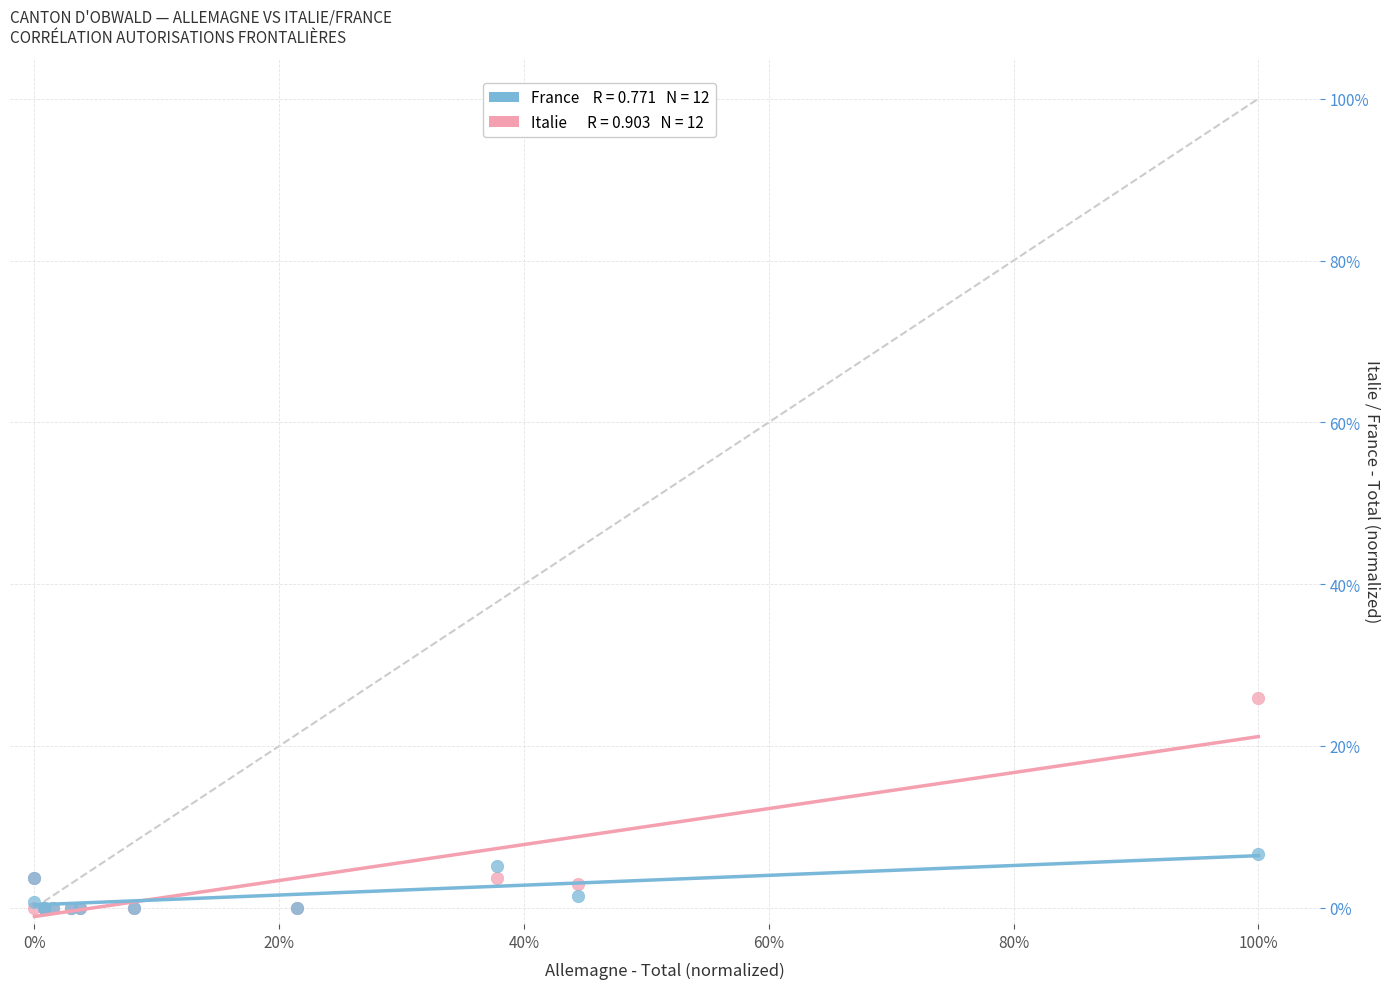

Across all series, what Y value is closest to 12?

6.7